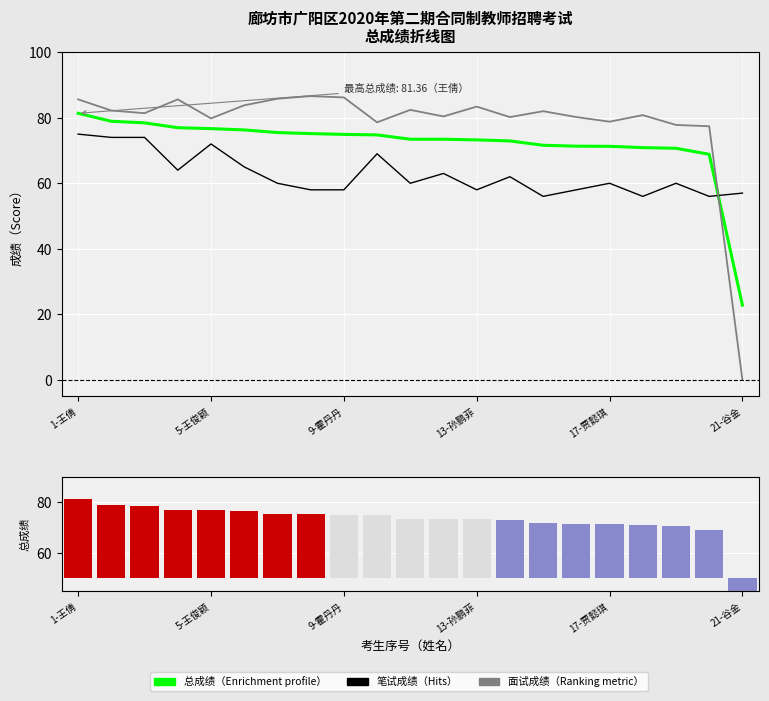

At how many categories does at least one series exceed -9?

21